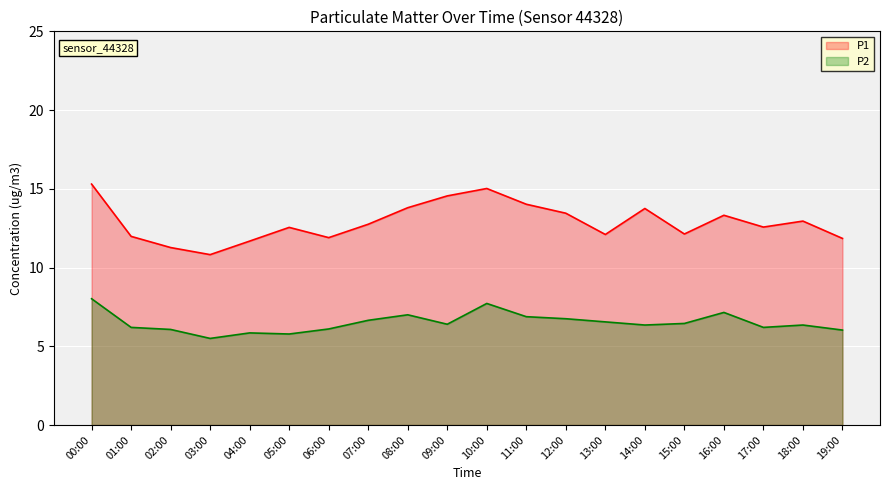

What is the total value across all series at 19:00?

17.9